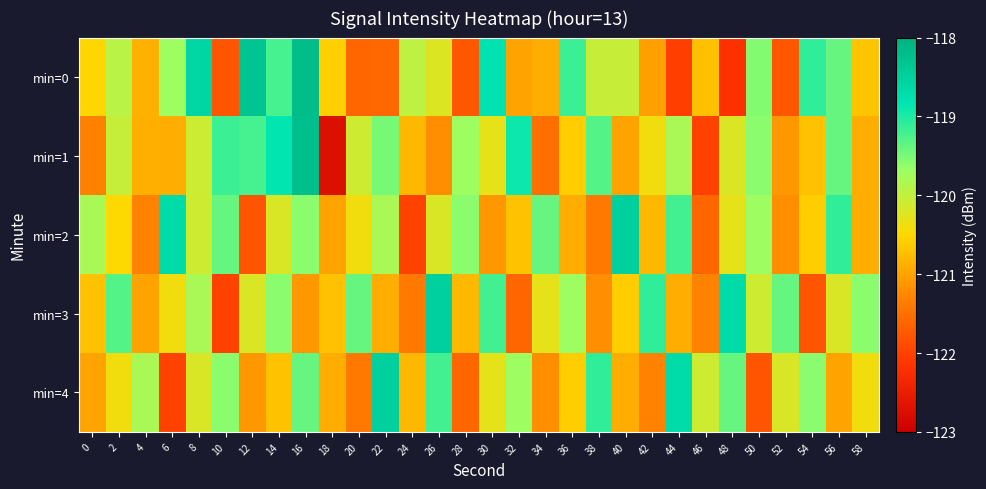

At 18, list the series in order from largest to smallest.

min=0, min=3, min=4, min=2, min=1